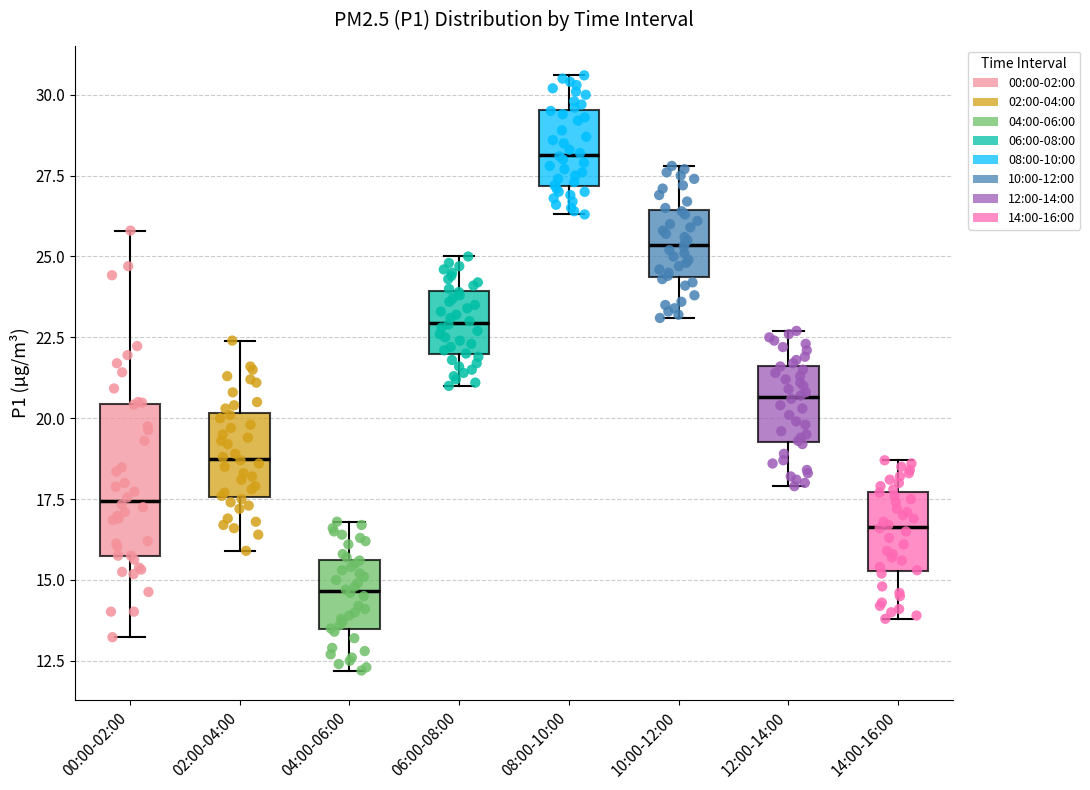

Which box has the highest median line?

08:00-10:00